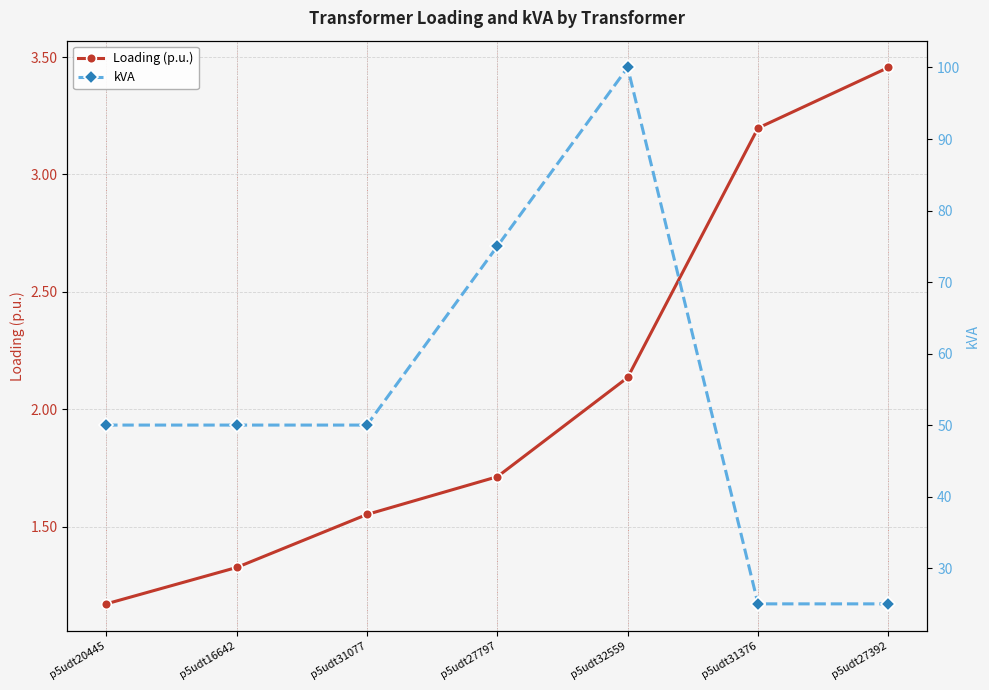

True or false: kVA and Loading (p.u.) cross at least once.

False